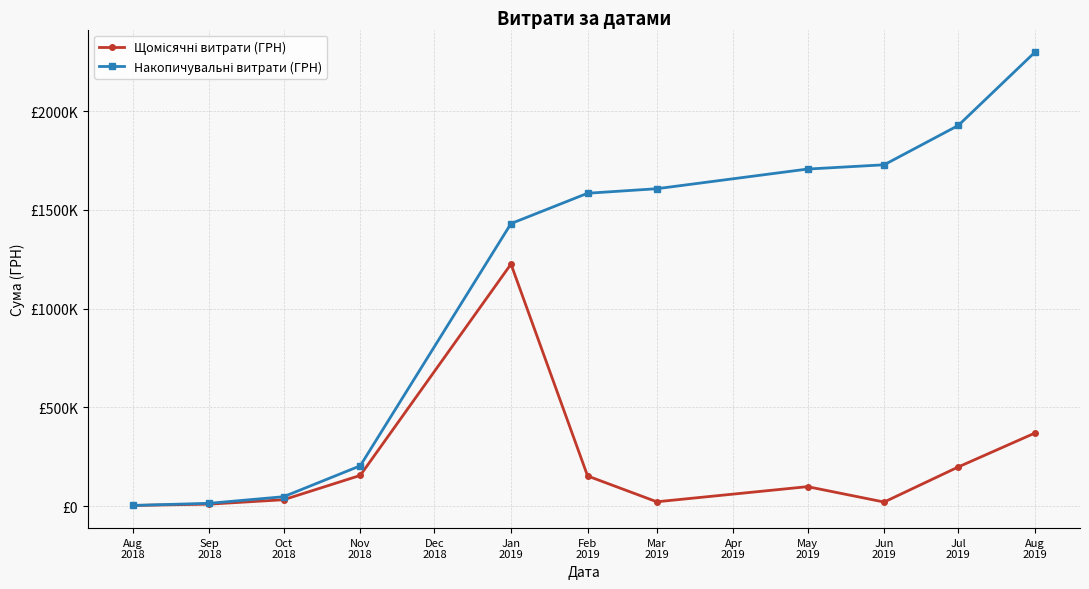

What is the label of the 7th point from the right?

Jan
2019